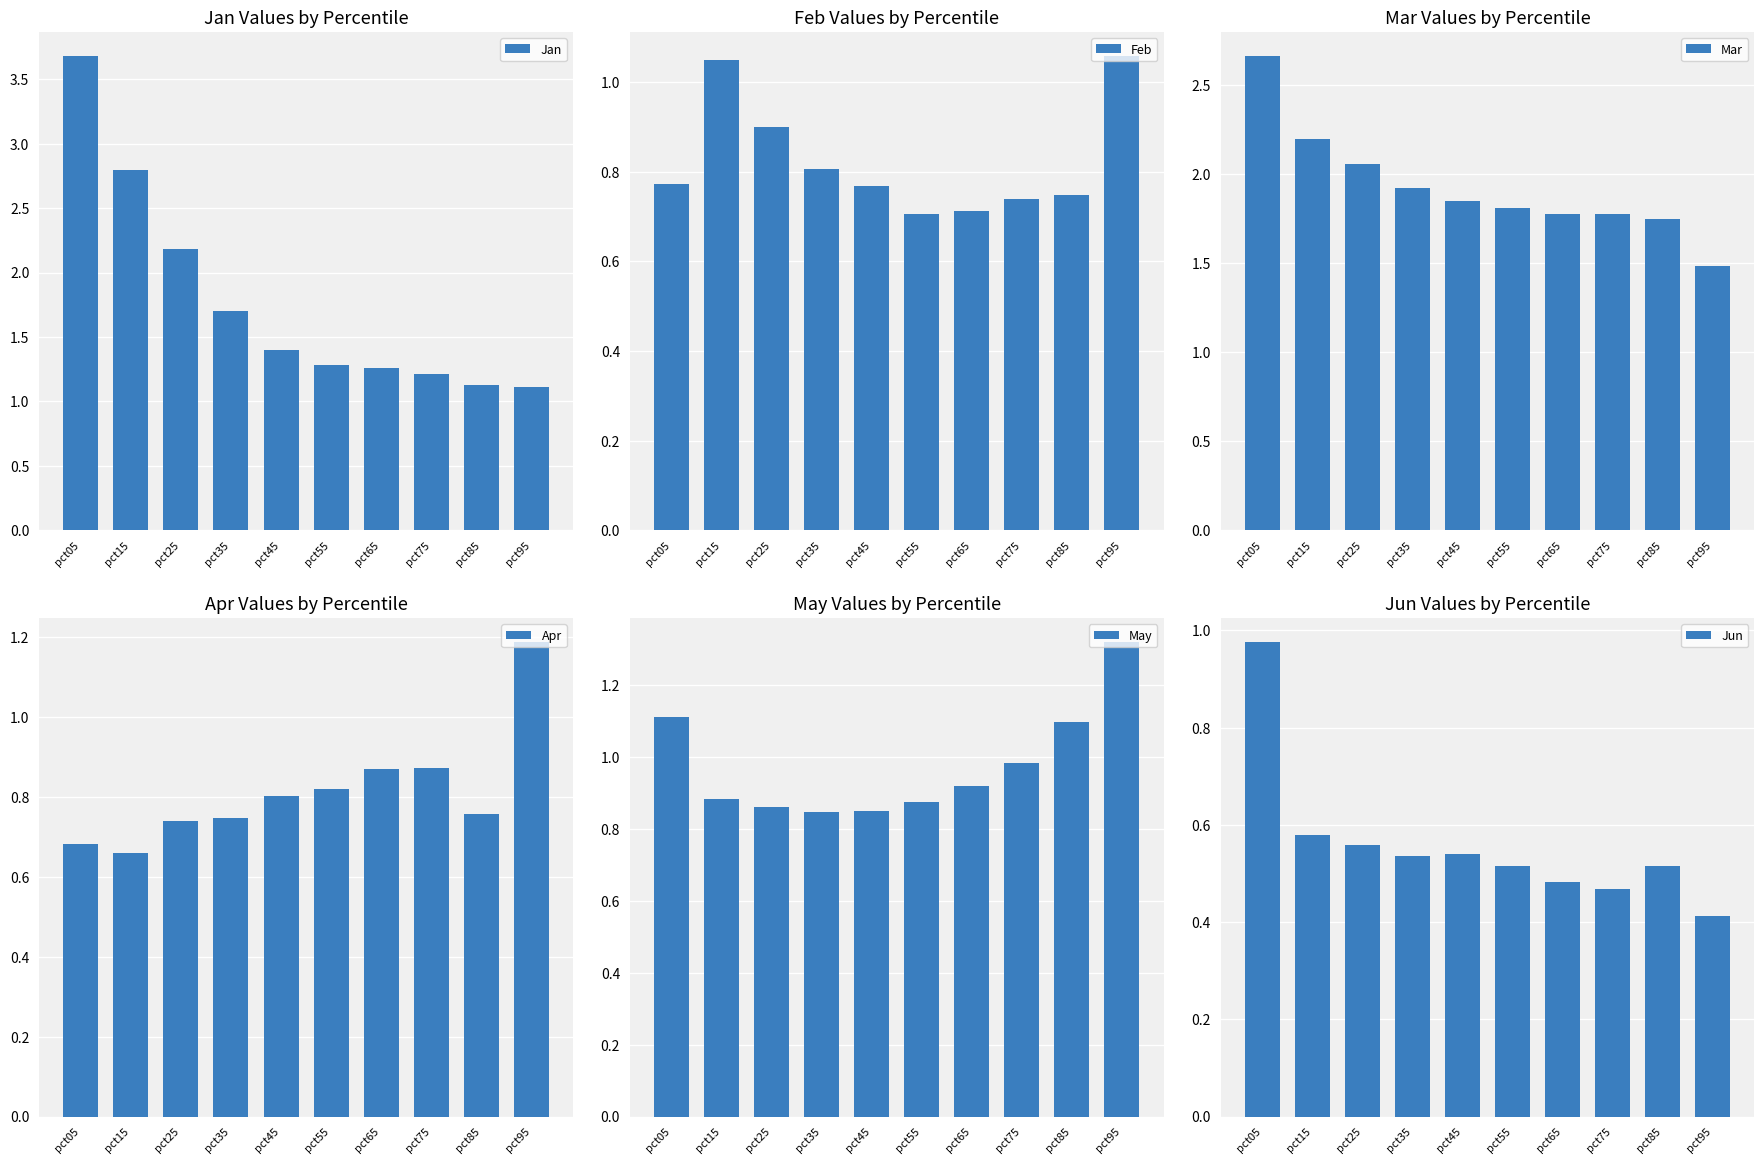

What is the sum of the Feb values at pct45 and pct95?

1.8